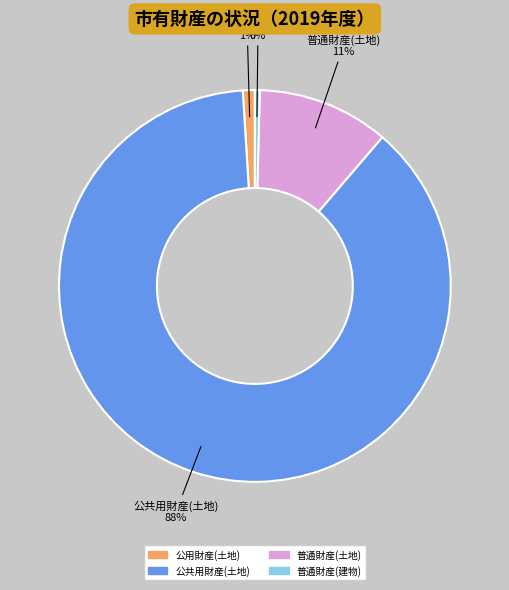

To the nearest percent, what is the average slice percentage?

25%